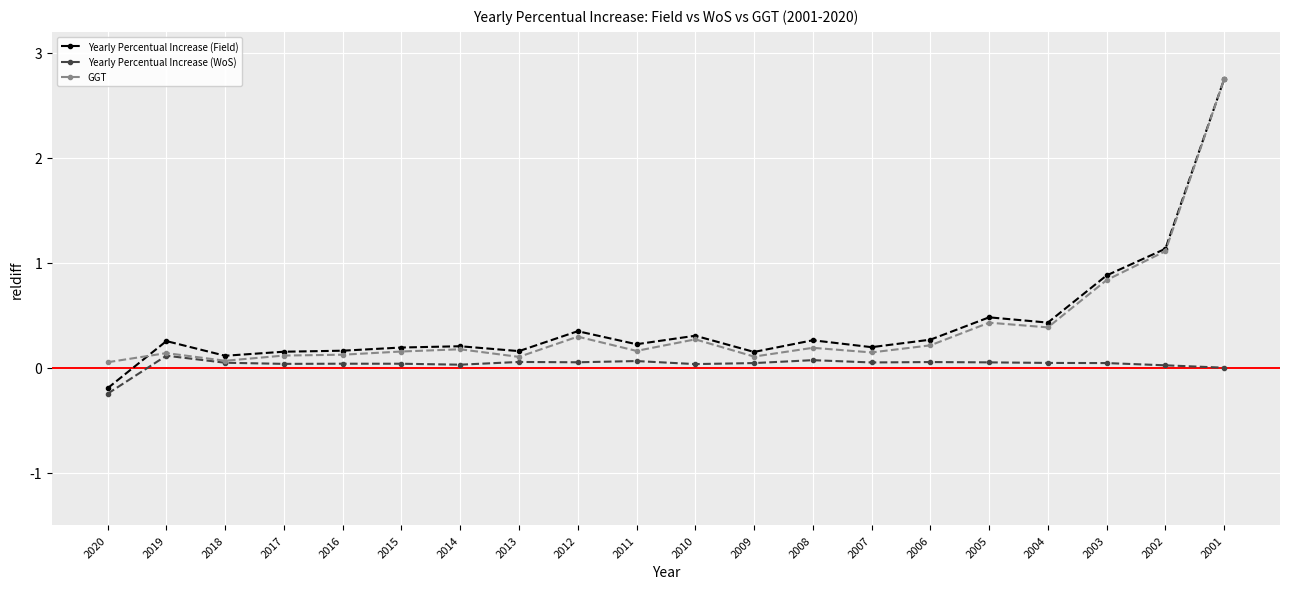

At which label does Yearly Percentual Increase (Field) reach its minimum?

2020